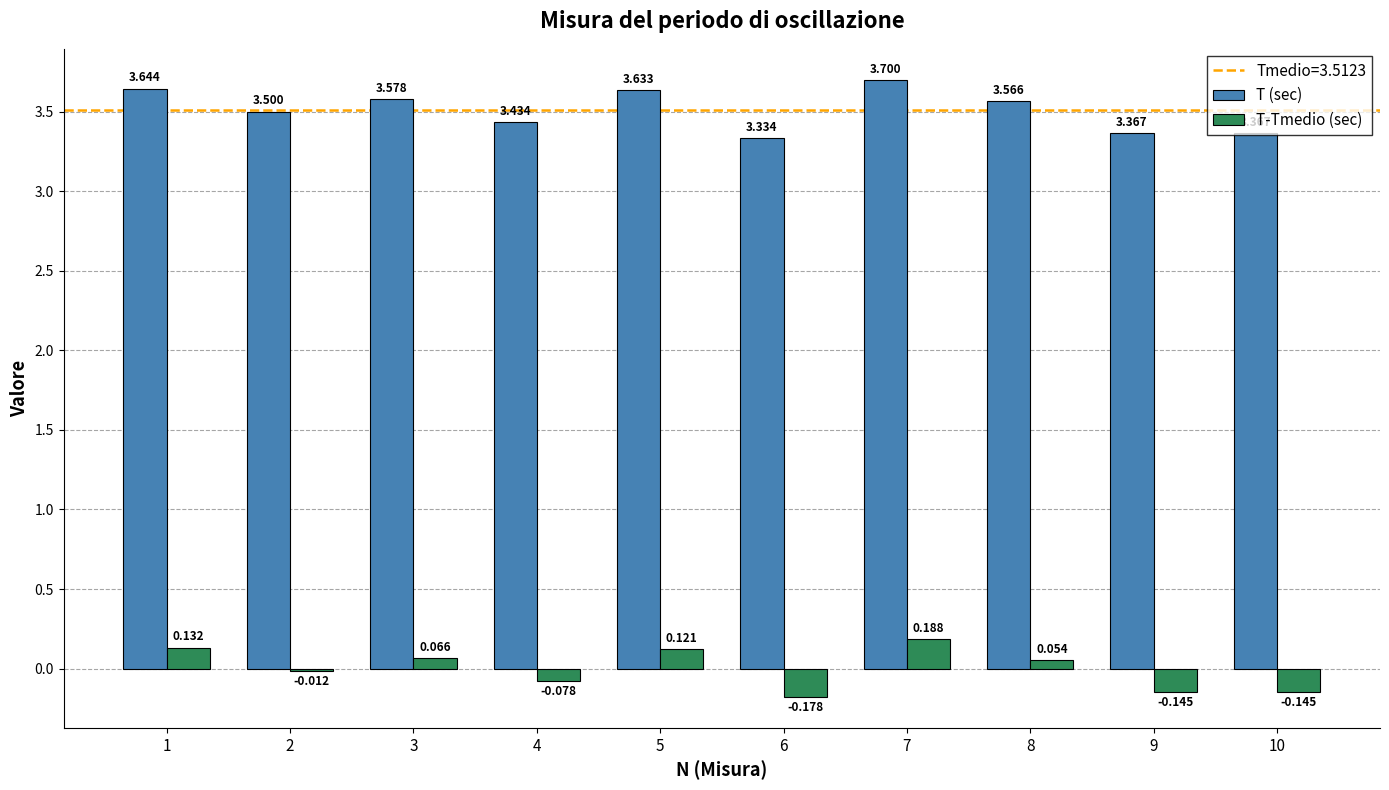

Which series has the largest total across all categories?

T (sec)